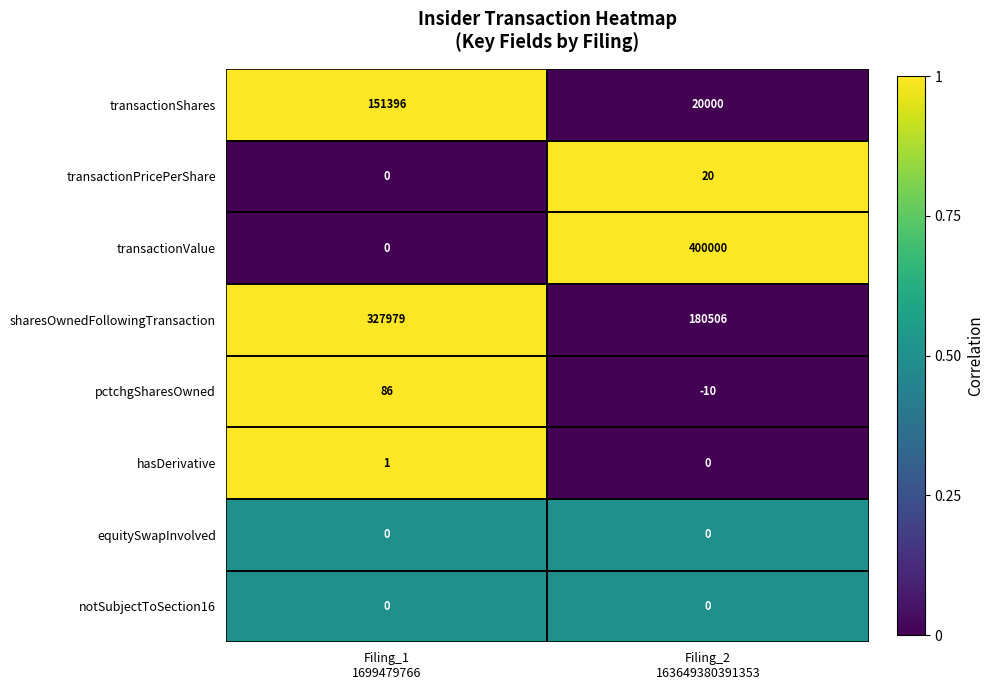

What is the sum of all sharesOwnedFollowingTransaction values?

508485